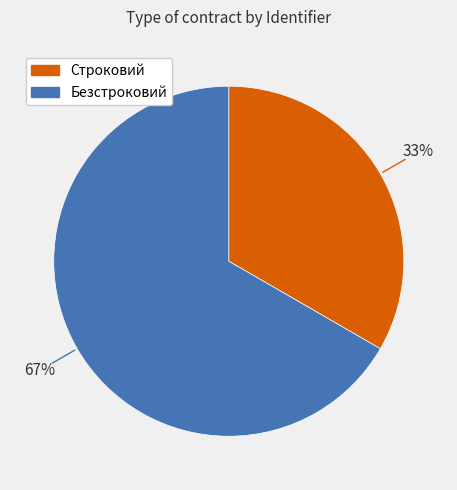

Which category has the biggest portion of the pie?

Безстроковий